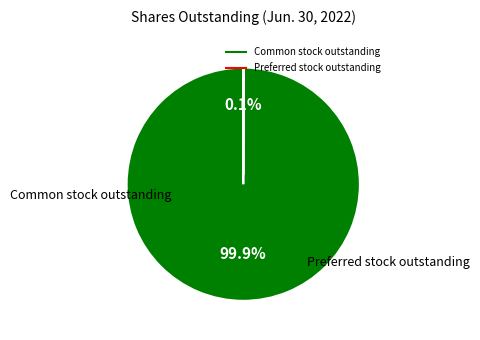

What is the largest slice in the pie chart?

Common stock outstanding